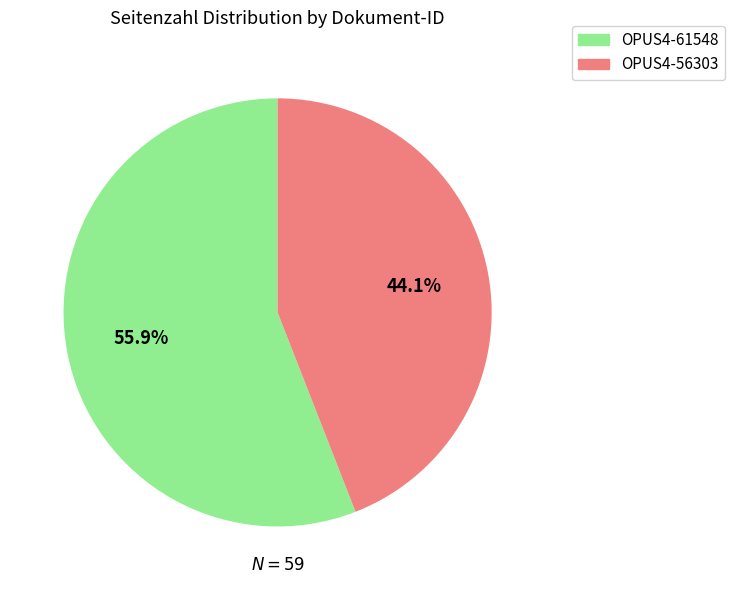

To the nearest percent, what portion does OPUS4-61548 represent?

56%